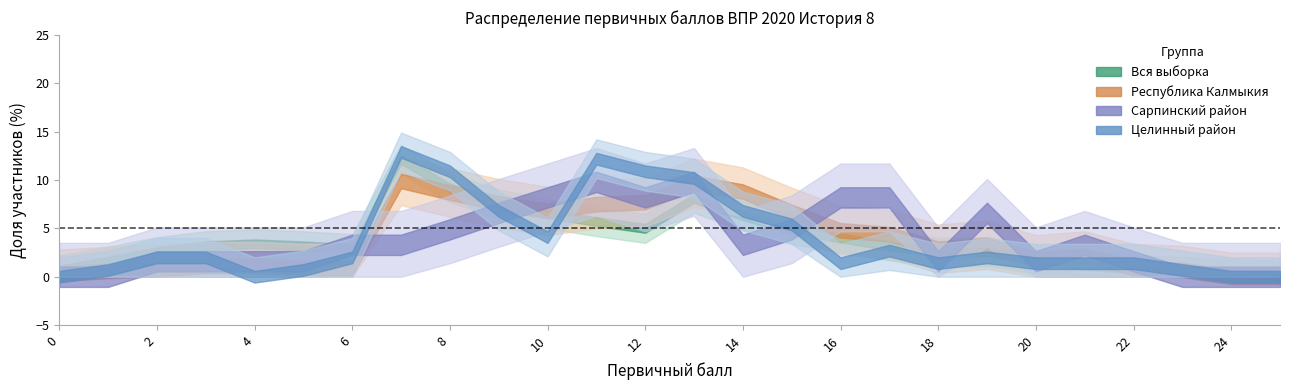

How many values in the Вся выборка series exceed 3?

14